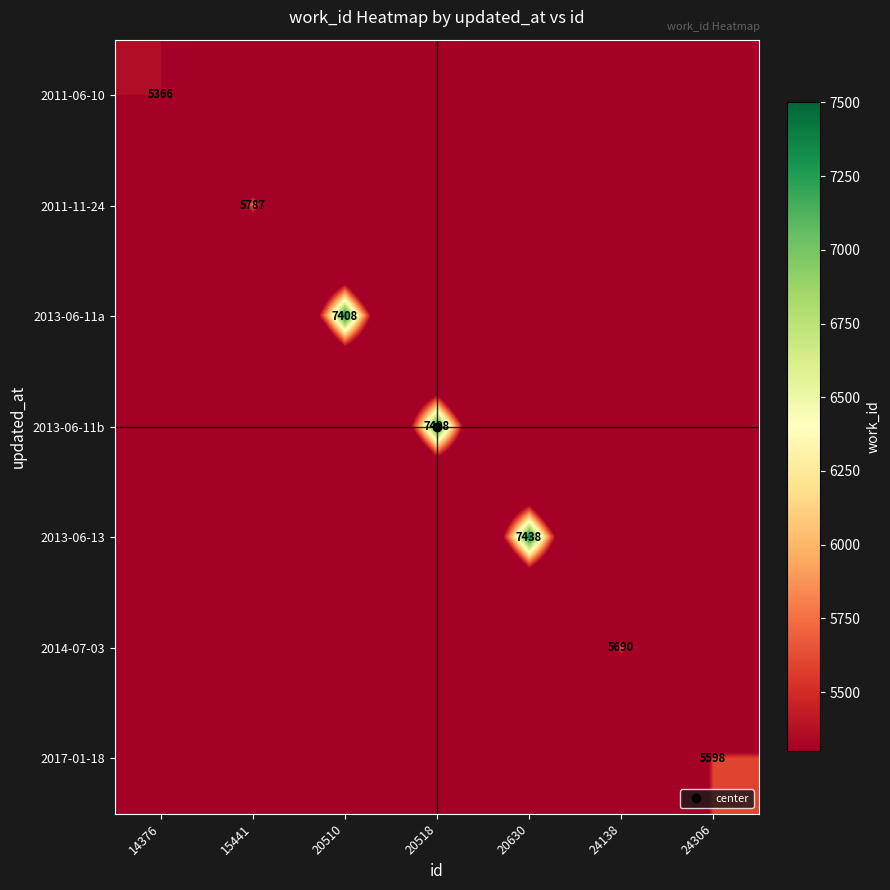

Which series has the widest spread of values?

2013-06-13